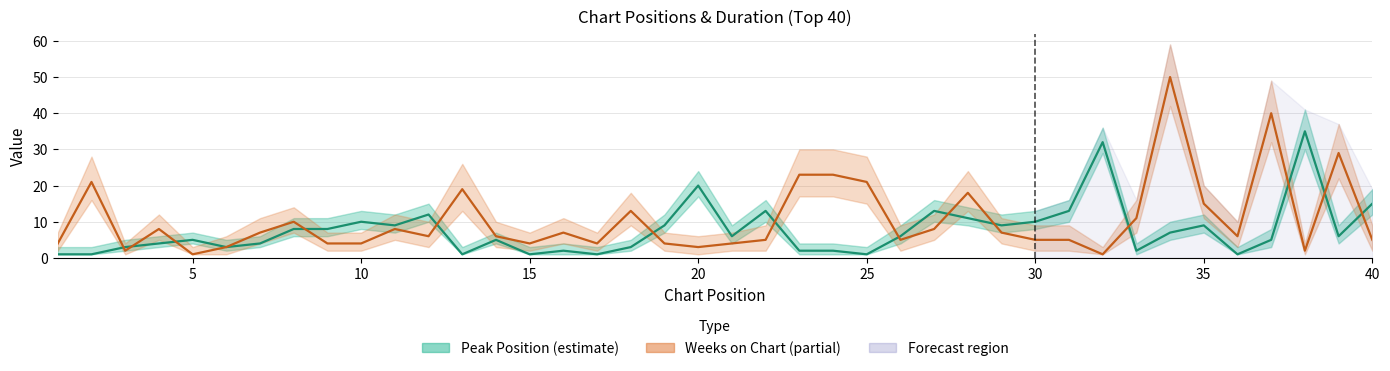

Reading left to right, what are all the values shown in this chart?

Peak Position: 1	1	3	4	5	3	4	8	8	10	9	12	1	5	1	2	1	3	9	20	6	13	2	2	1	6	13	11	9	10	13	32	2	7	9	1	5	35	6	15
Weeks on Chart: 4	21	2	8	1	3	7	10	4	4	8	6	19	6	4	7	4	13	4	3	4	5	23	23	21	5	8	18	7	5	5	1	11	50	15	6	40	2	29	5